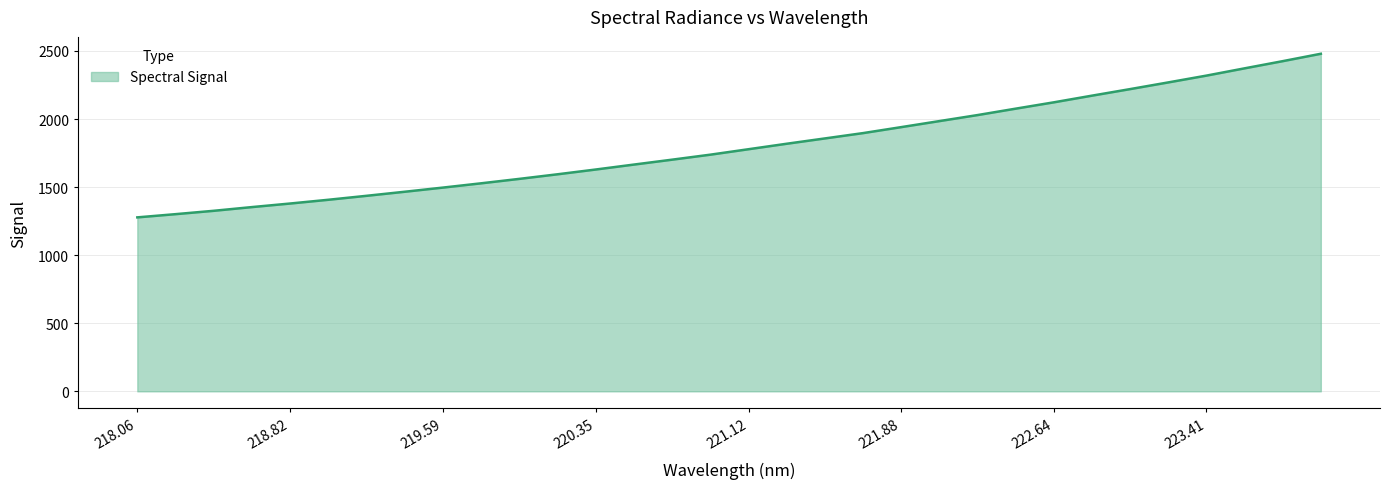

What is the greatest value displayed?

2479.5